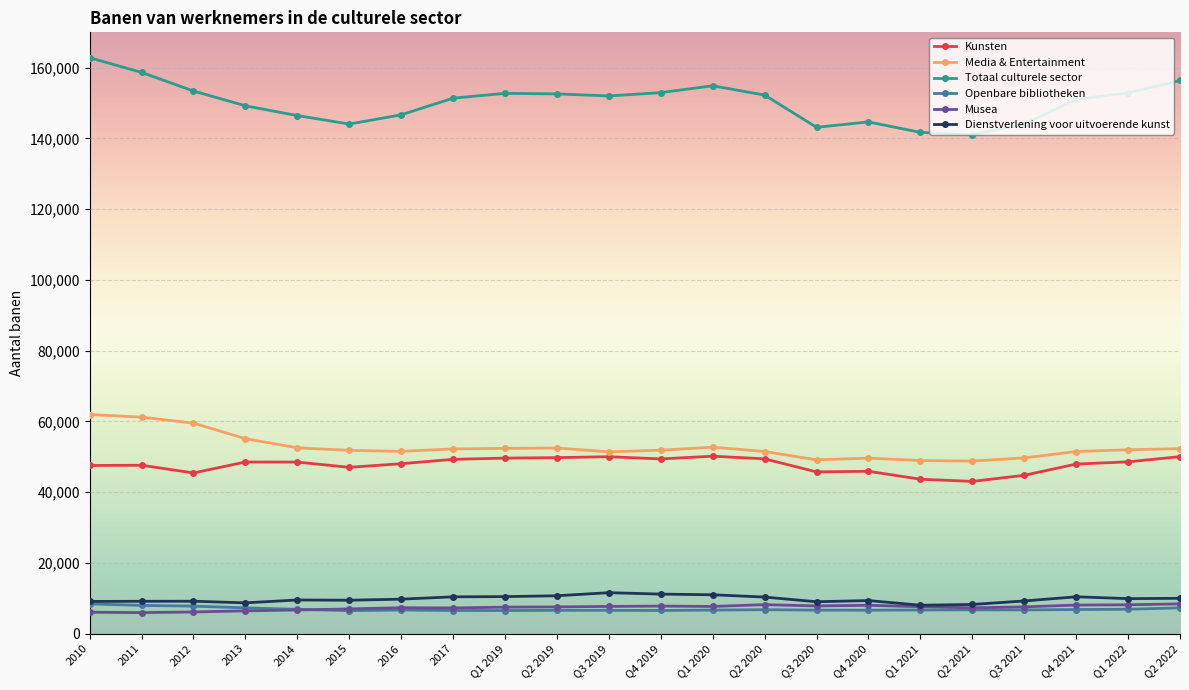

True or false: Kunsten and Totaal culturele sector cross at least once.

False